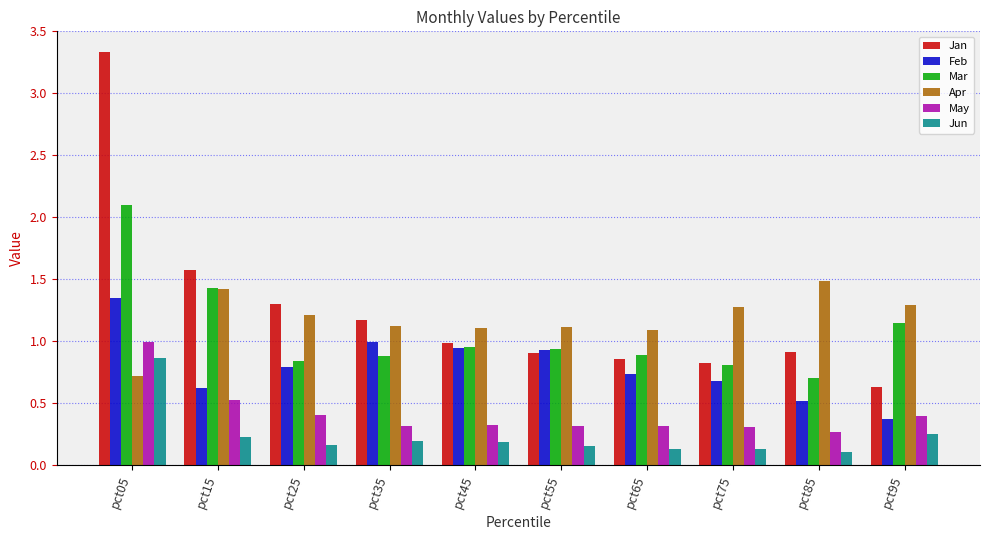

What is the highest value of the Jan series?

3.3